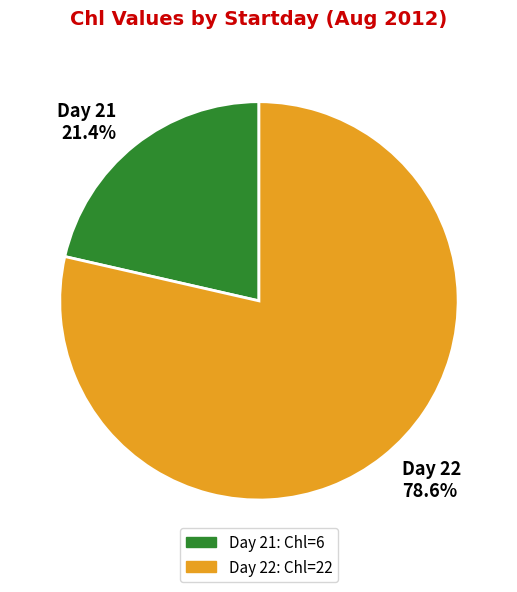

Rank the categories by value from highest to lowest.

Day 22 78.6%, Day 21 21.4%